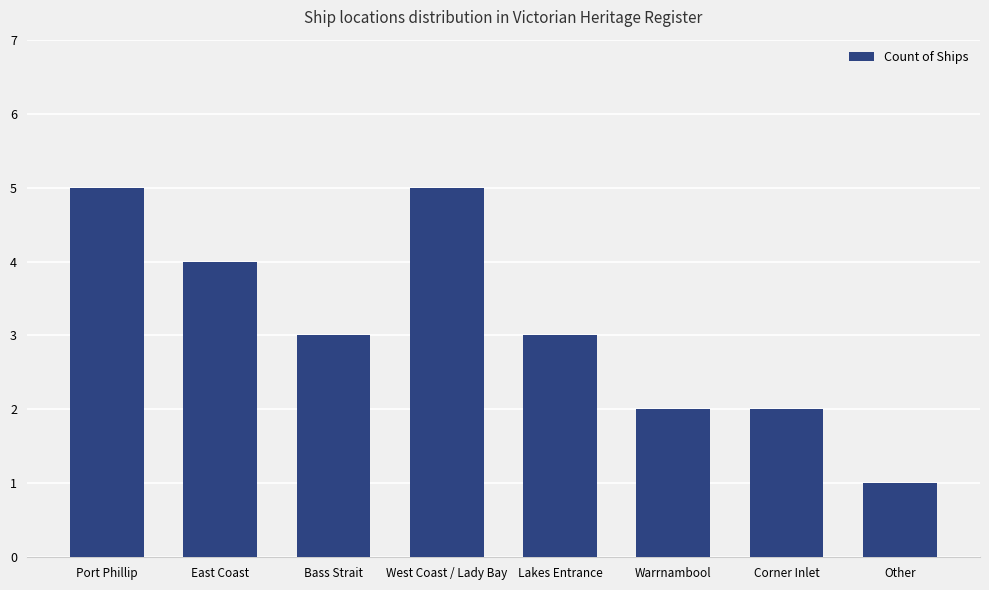

What is the difference between the maximum and second lowest values?

3